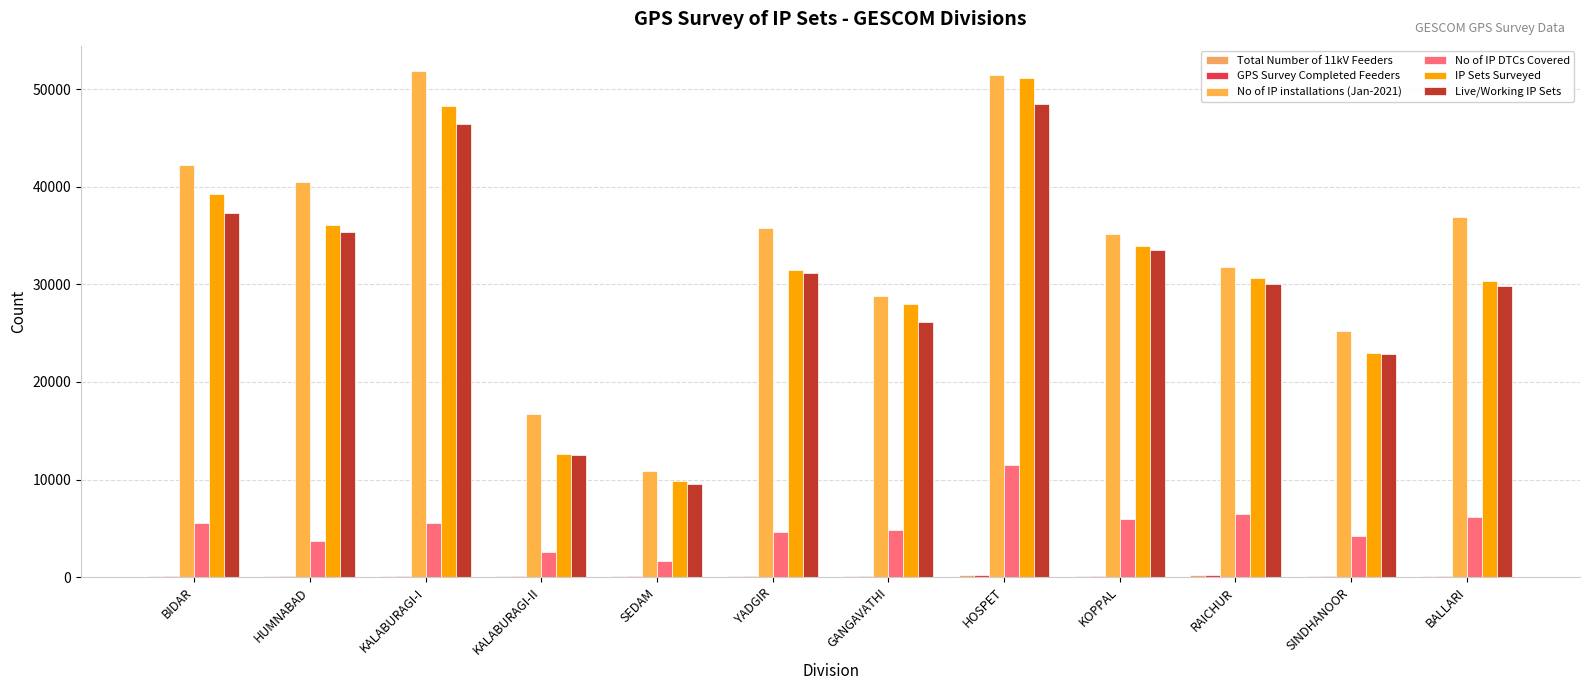

What is the difference between the GPS Survey Completed Feeders values at KOPPAL and BIDAR?

7